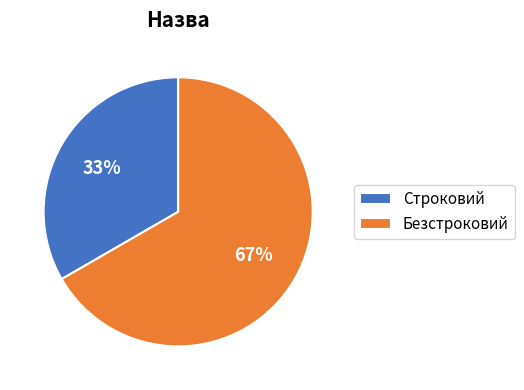

Approximately how many times larger is the value at Строковий compared to Безстроковий?

0.5